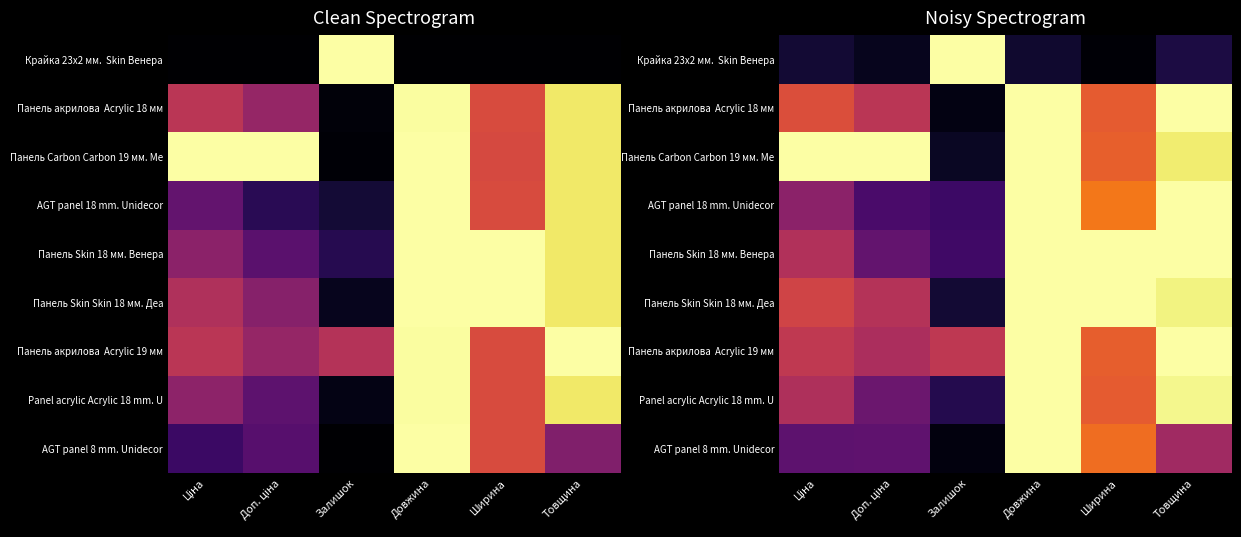

Is it true that Панель акрилова Acrylic 19 мм equals 1.0 at Довжина?

True